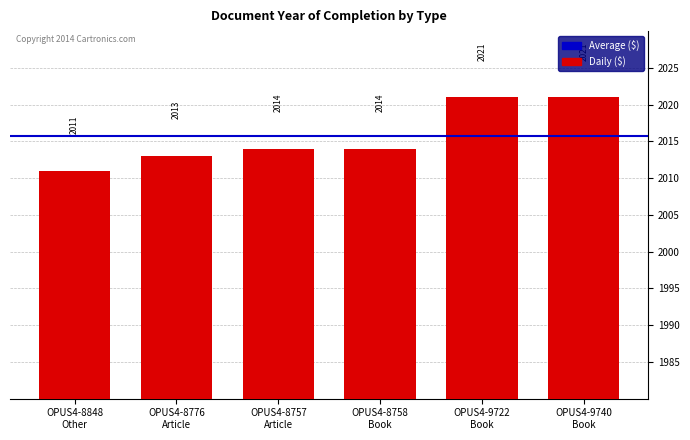

What is the value of the 6th bar from the left?

2021